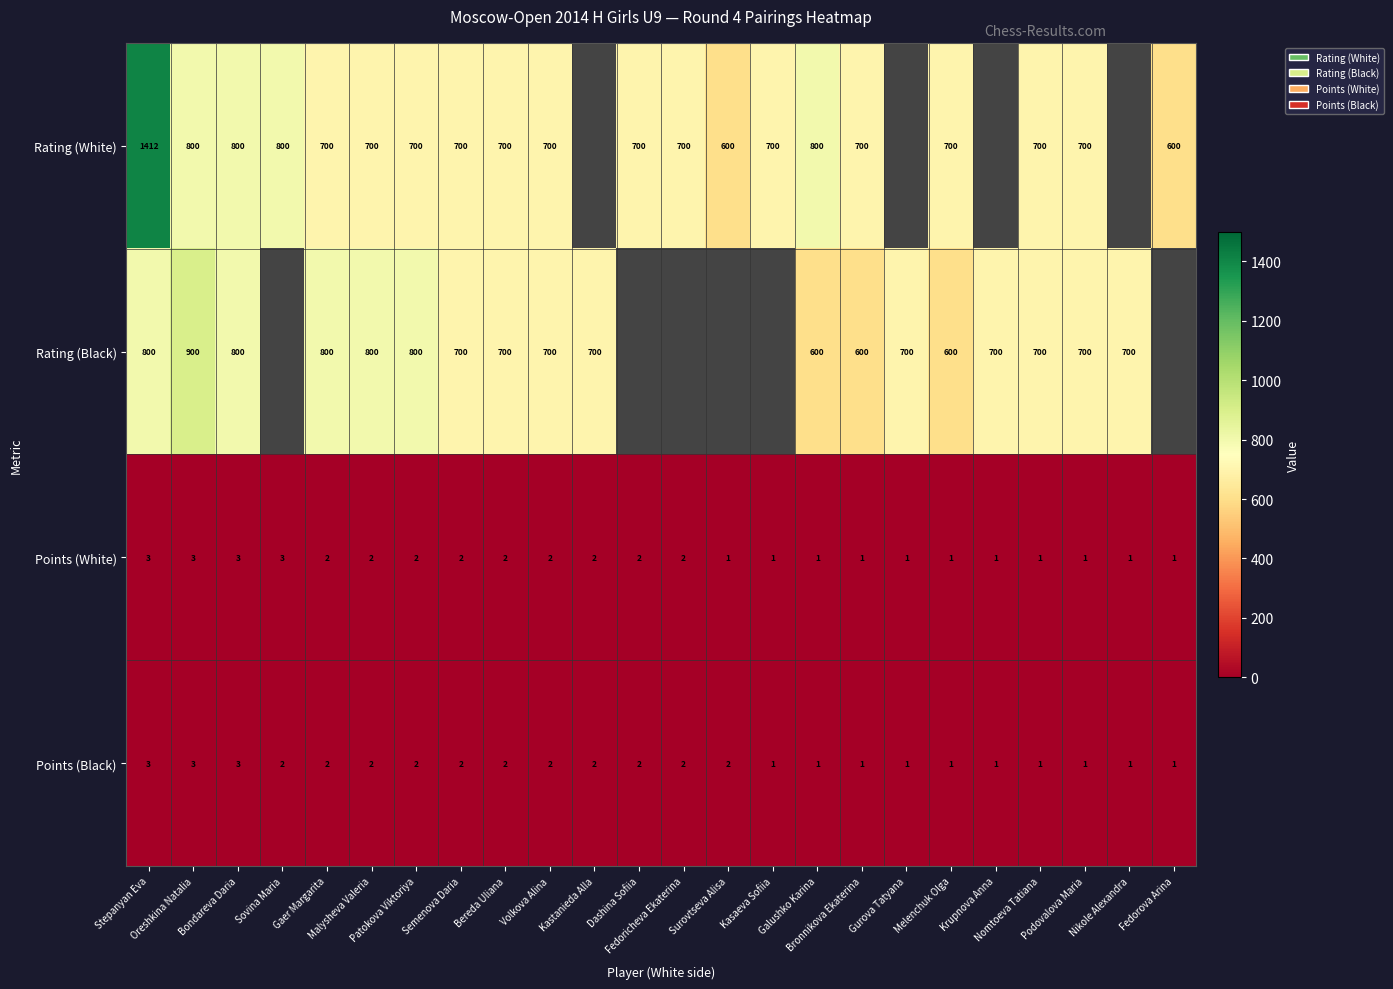

What is the maximum value for Points (White)?

3